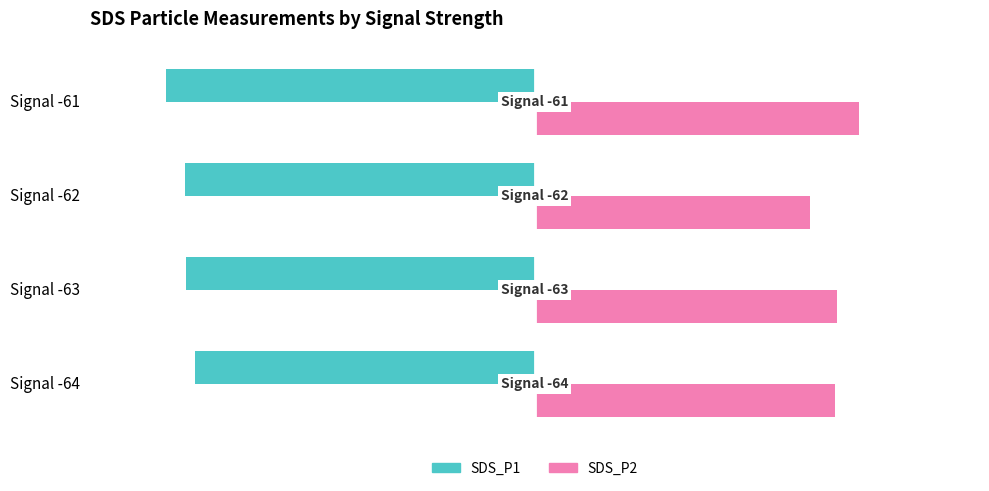

What is the difference between the maximum and minimum values in the SDS_P2 series?

0.6